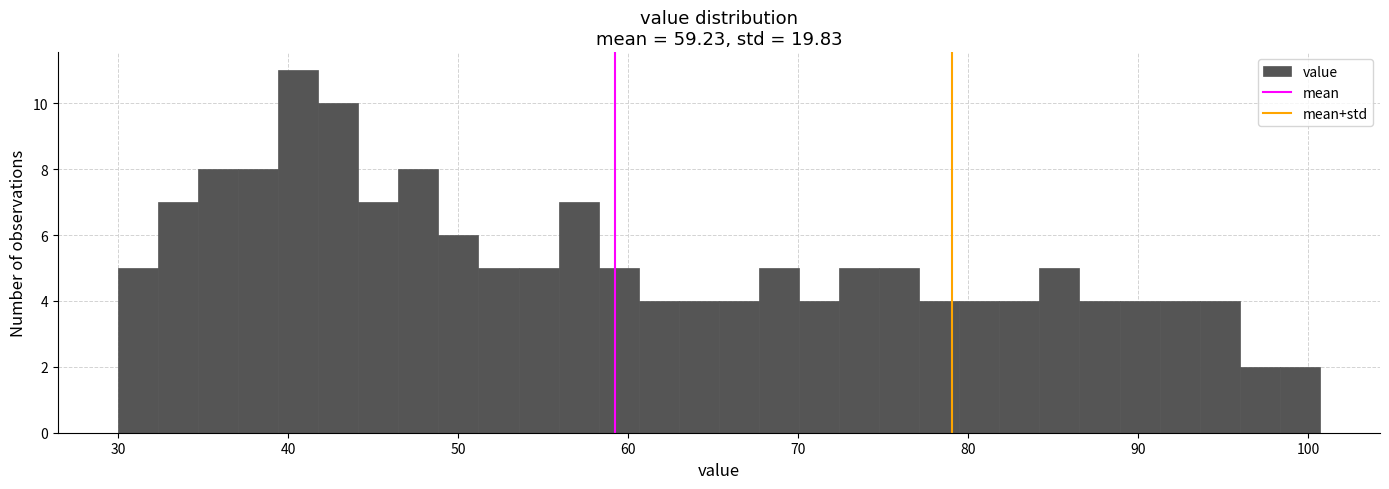

Around what value on the x-axis is the tallest bar? Give the approximate position of its centre, as read against the axis.

41